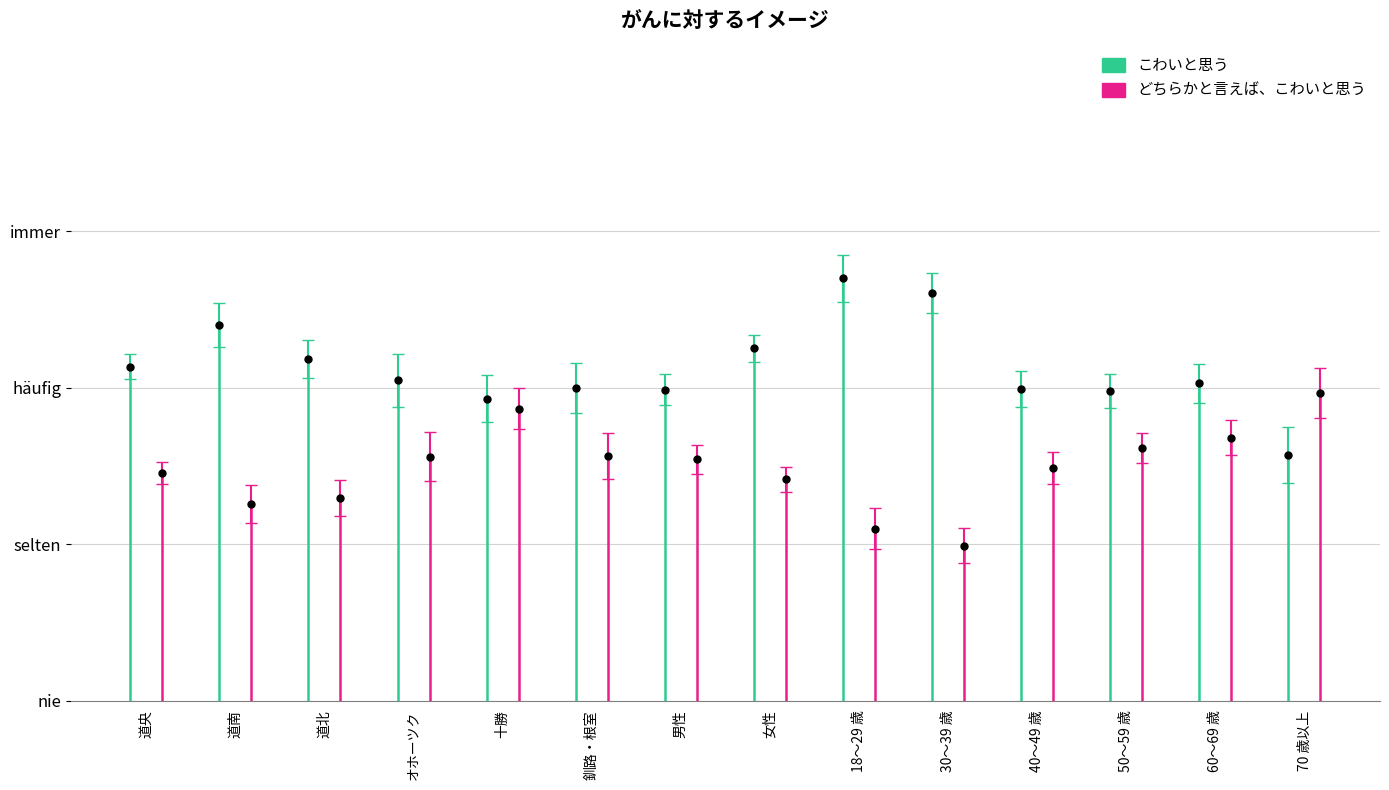

At 道央, list the series in order from largest to smallest.

こわいと思う, どちらかと言えば、こわいと思う